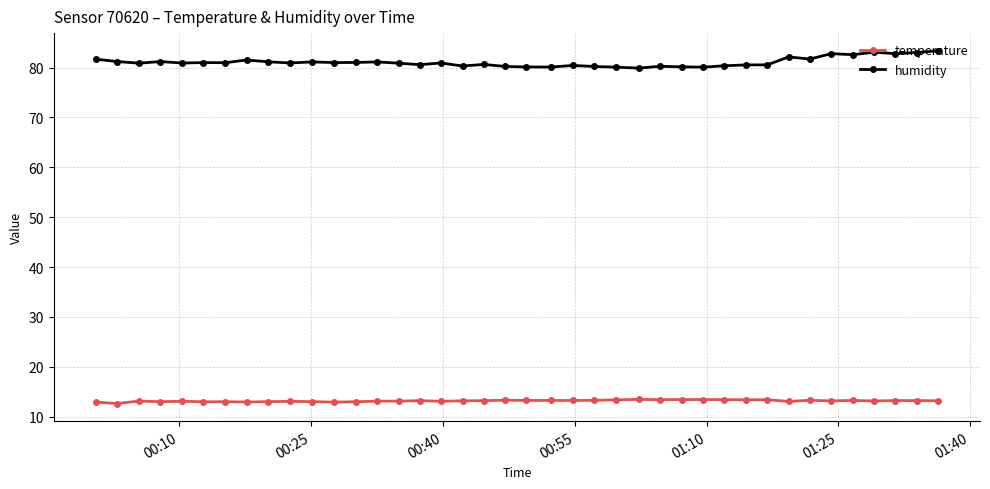

What is the sum of all temperature values?

527.3